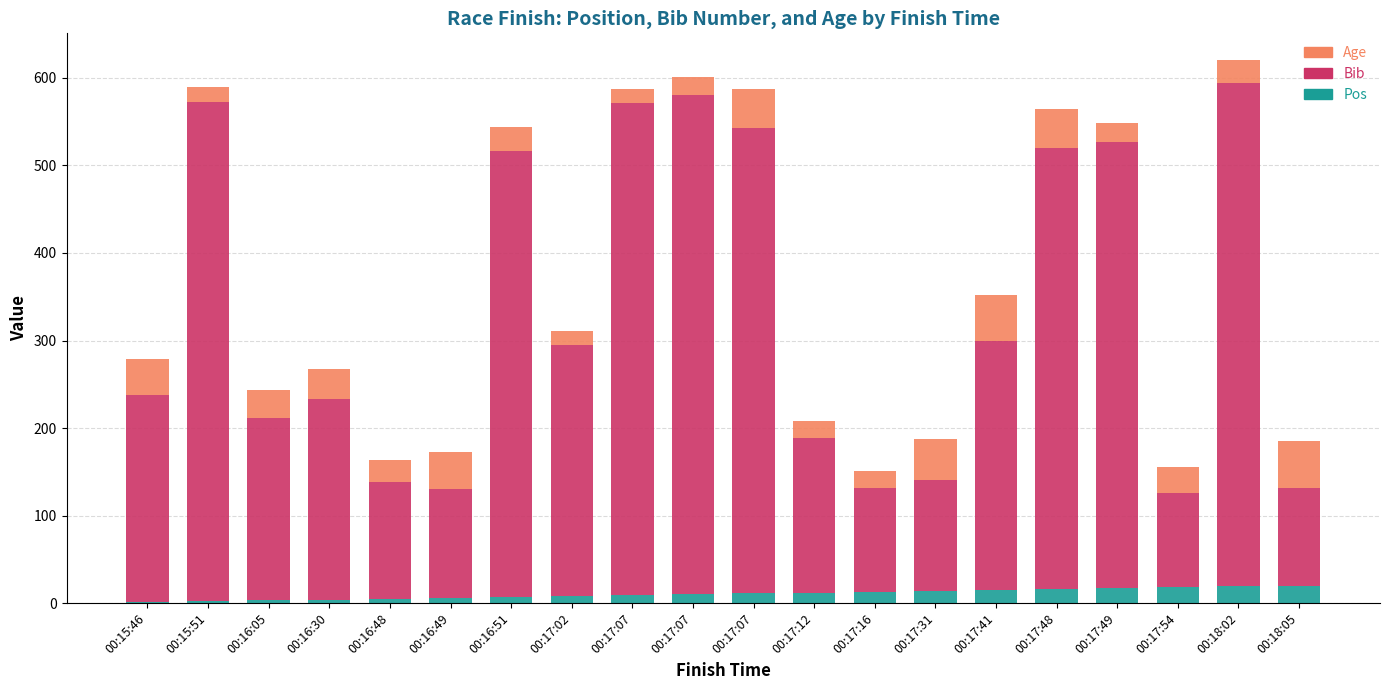

At which label does Pos reach its minimum?

00:15:46